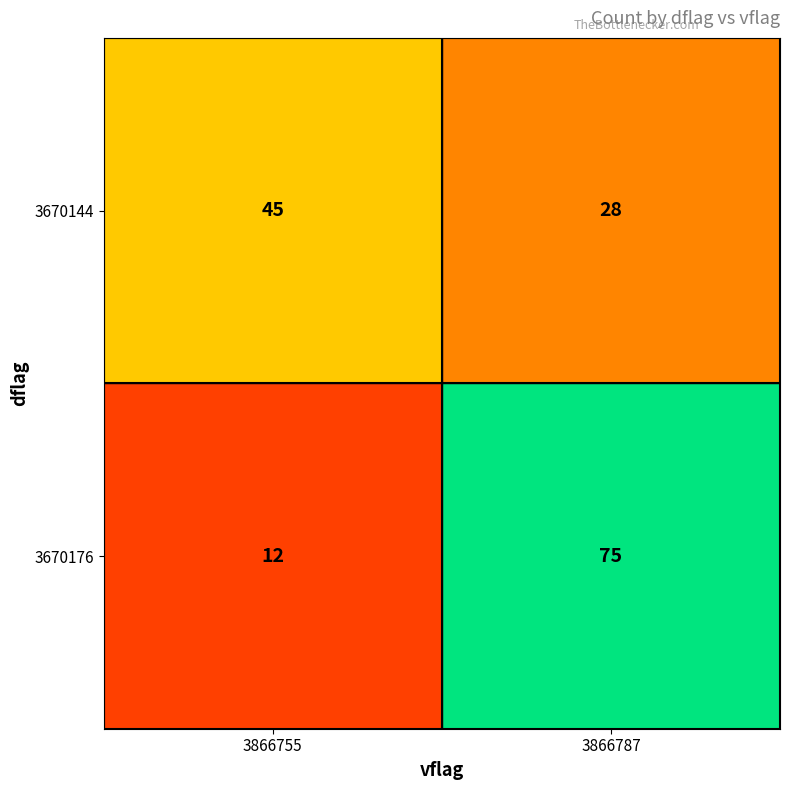

Which series changed the most between 3866755 and 3866787?

3670176